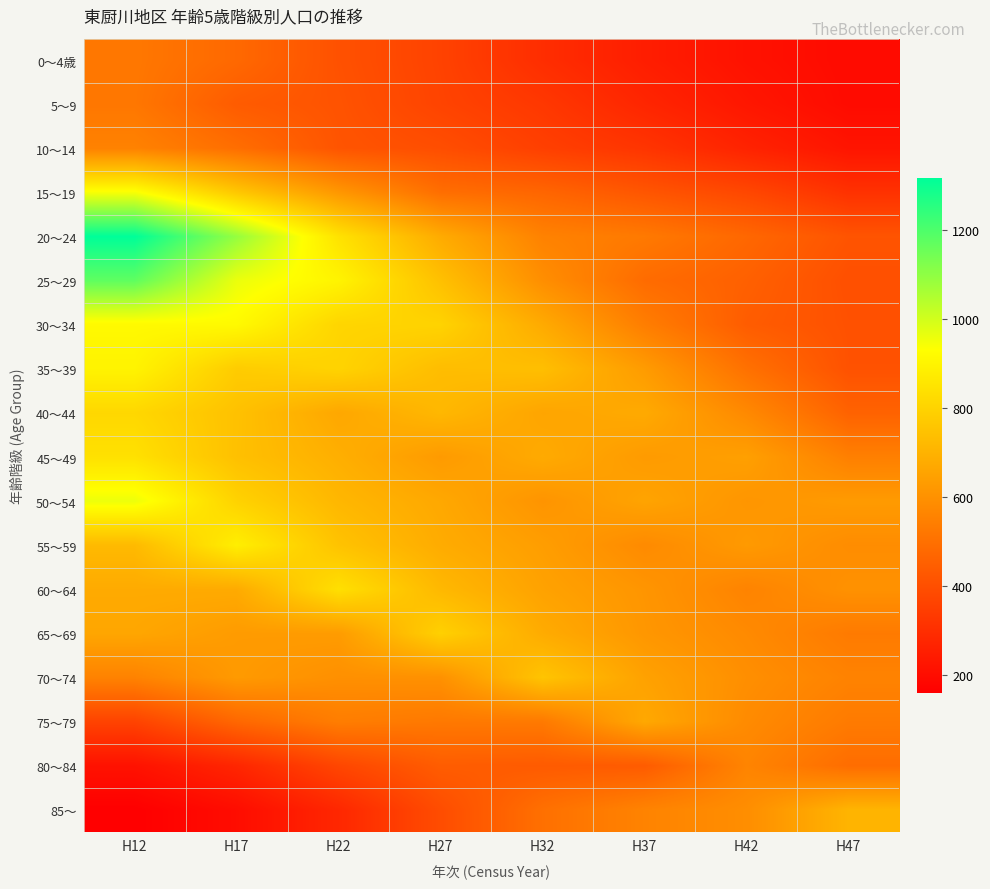

Reading right to left, extract all data points from this chart.

0～4歳: H47=194	H42=215	H37=251	H32=299	H27=362	H22=407	H17=478	H12=523
5～9: H47=196	H42=230	H37=275	H32=330	H27=366	H22=413	H17=438	H12=521
10～14: H47=224	H42=267	H37=321	H32=354	H27=397	H22=417	H17=494	H12=555
15～19: H47=311	H42=377	H37=421	H32=469	H27=494	H22=619	H17=765	H12=941
20～24: H47=416	H42=474	H37=529	H32=555	H27=679	H22=846	H17=1091	H12=1318
25～29: H47=402	H42=453	H37=487	H32=593	H27=743	H22=899	H17=962	H12=1173
30～34: H47=407	H42=441	H37=542	H32=677	H27=800	H22=806	H17=917	H12=916
35～39: H47=409	H42=503	H37=632	H32=738	H27=733	H22=801	H17=778	H12=898
40～44: H47=459	H42=577	H37=676	H32=661	H27=717	H22=668	H17=746	H12=813
45～49: H47=548	H42=645	H37=630	H32=677	H27=629	H22=691	H17=743	H12=842
50～54: H47=630	H42=614	H37=657	H32=610	H27=670	H22=715	H17=798	H12=959
55～59: H47=587	H42=627	H37=581	H32=639	H27=681	H22=751	H17=883	H12=724
60～64: H47=602	H42=559	H37=613	H32=652	H27=719	H22=838	H17=678	H12=678
65～69: H47=532	H42=580	H37=618	H32=680	H27=792	H22=633	H17=631	H12=665
70～74: H47=557	H42=594	H37=651	H32=755	H27=601	H22=597	H17=628	H12=557
75～79: H47=533	H42=582	H37=671	H32=530	H27=527	H22=541	H17=474	H12=365
80～84: H47=491	H42=562	H37=438	H32=436	H27=442	H22=374	H17=277	H12=217
85～: H47=707	H42=591	H37=559	H32=500	H27=394	H22=280	H17=201	H12=160